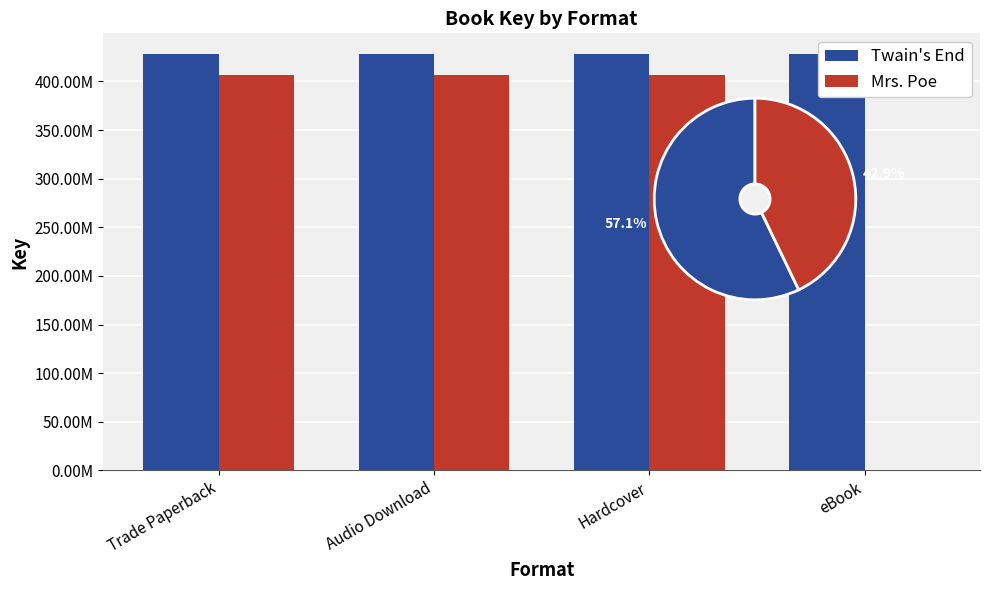

Reading right to left, list all the values displayed in this chart.

Twain's End: 428115170	428115170	428115170	428115170
Mrs. Poe: 0	406518947	406518947	406518947